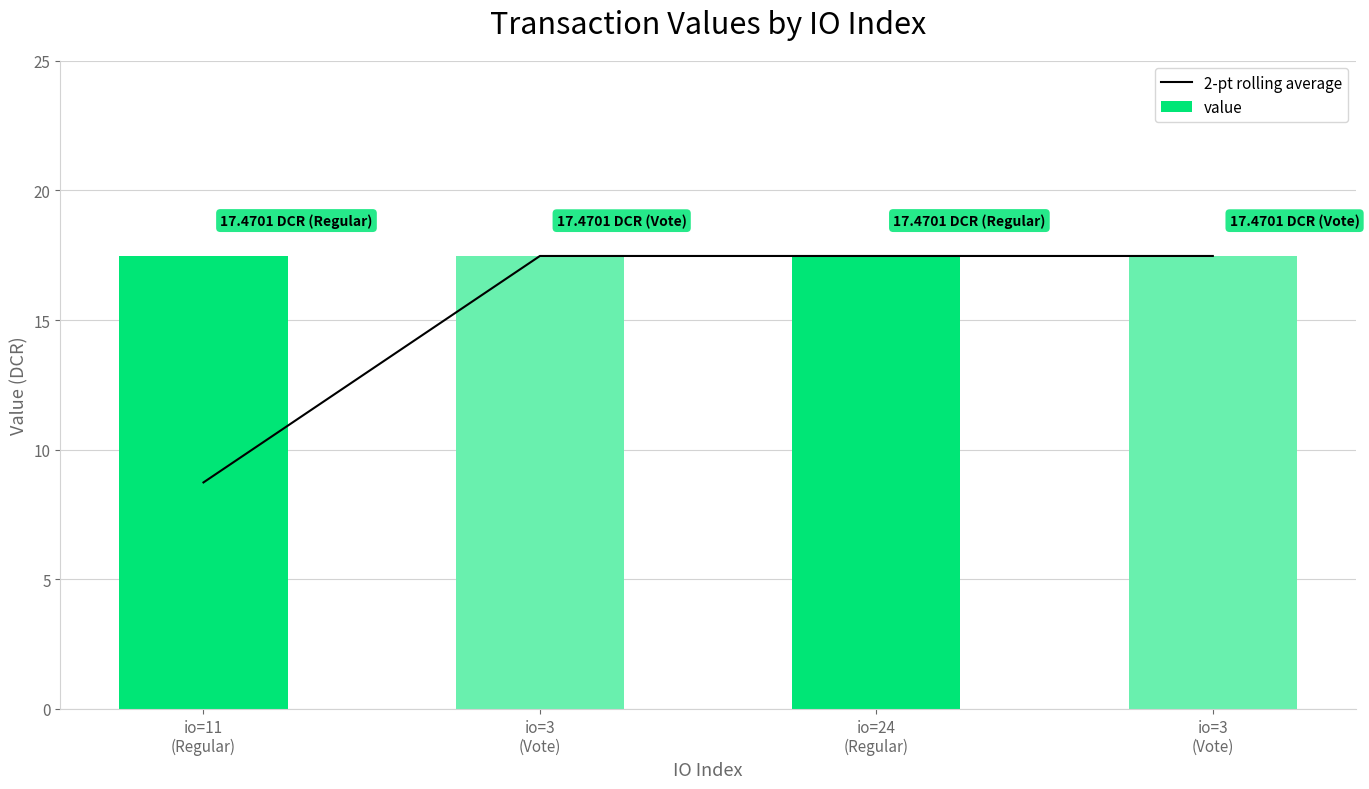

At which category is the sum across all series the highest?

io=3
(Vote)